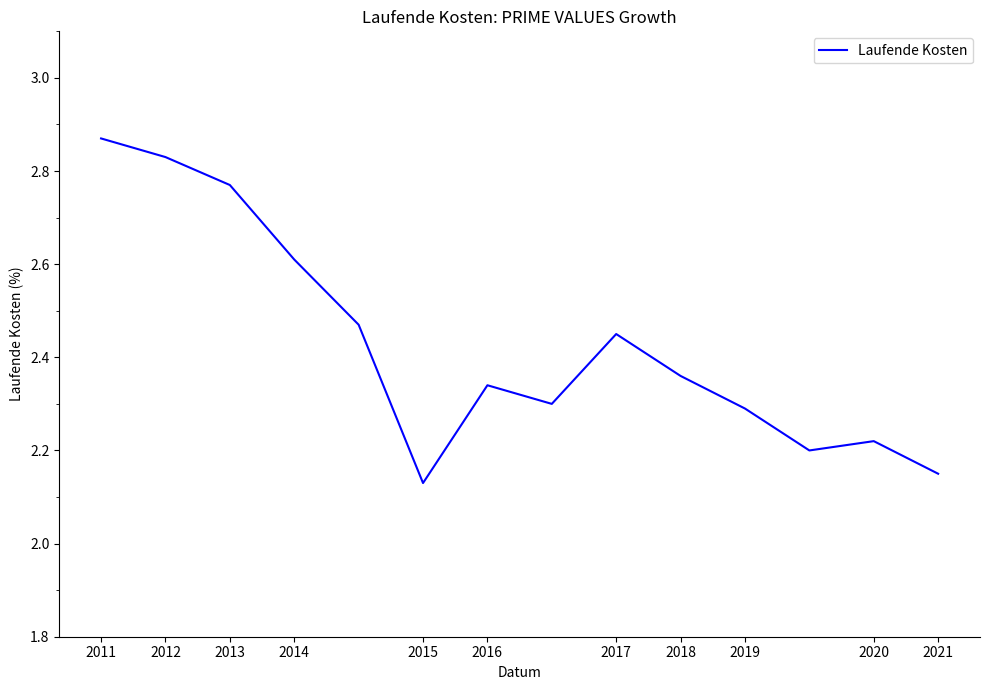

What is the difference between the maximum and minimum values?

0.7